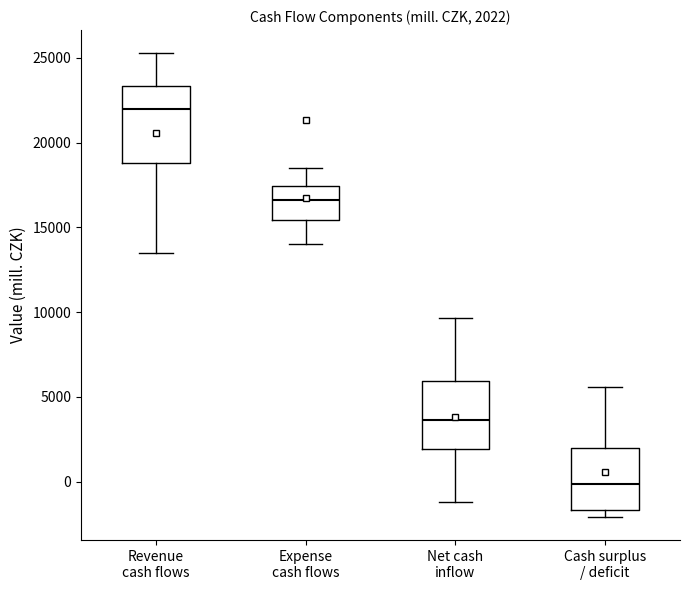

Which box has the highest median line?

Revenue cash flows